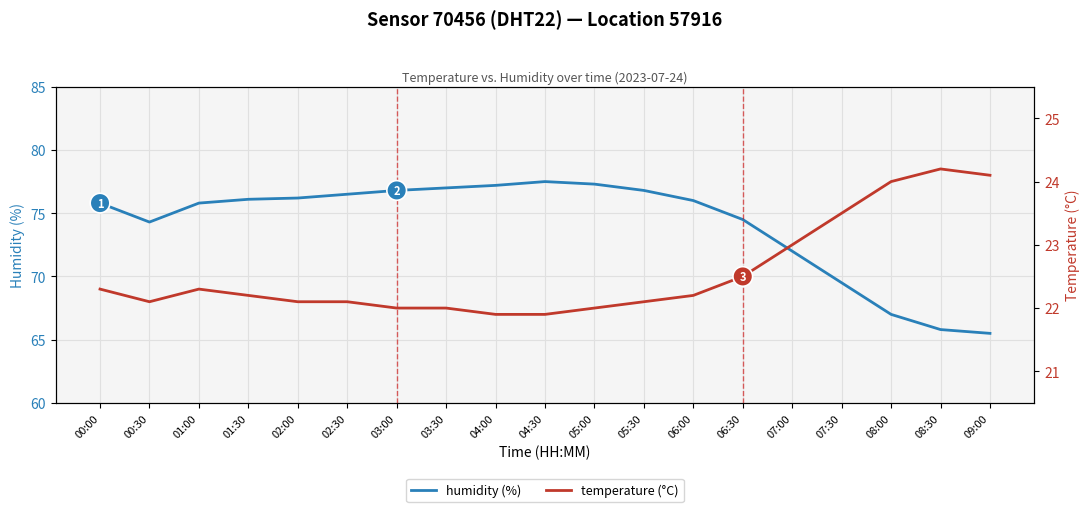

The value of humidity at 06:00 is 76.0. True or false?

True